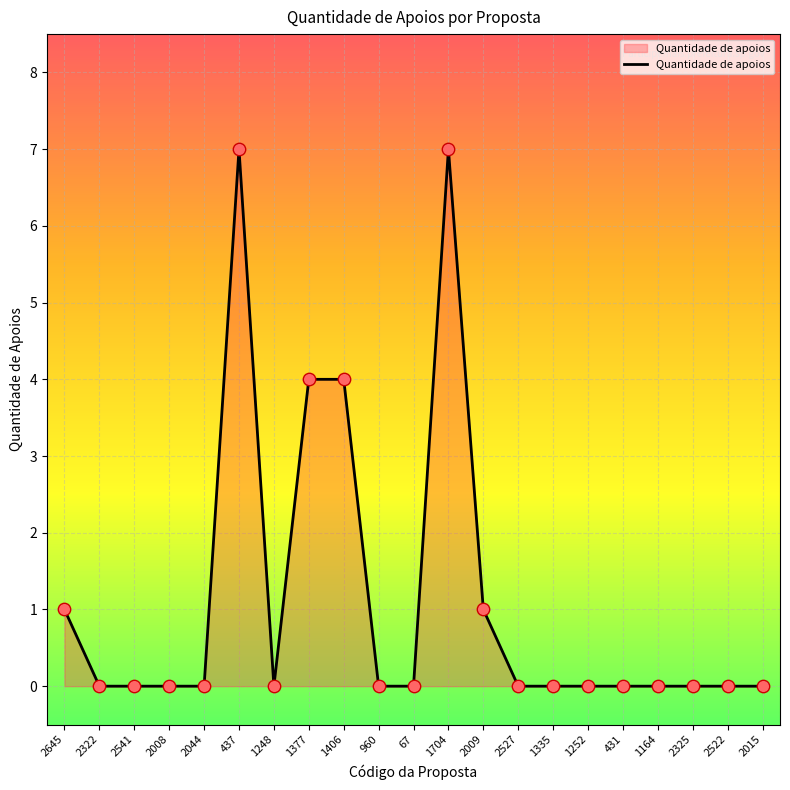

Which has a higher value, 2325 or 2009?

2009